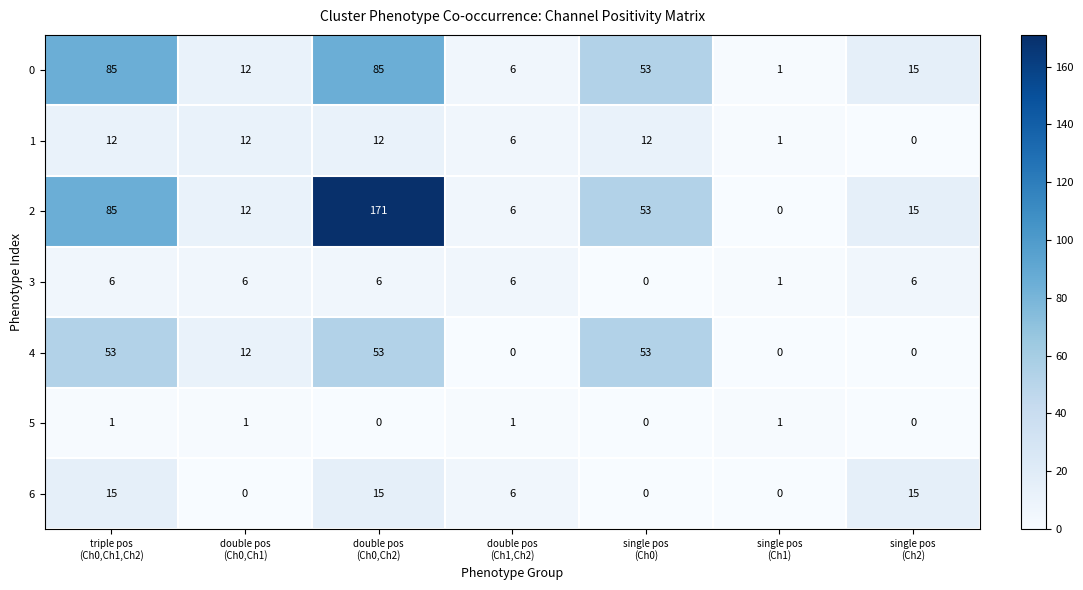

What is the sum of all 4 values?

171